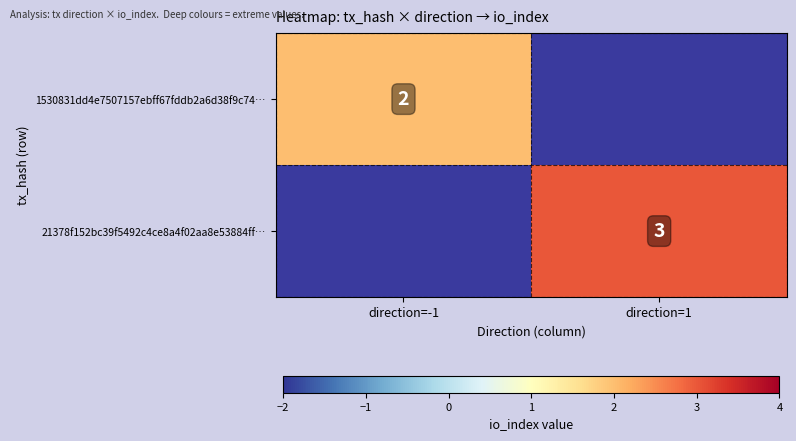

The value of 1530831dd4e7507157ebff67fddb2a6d38f9c74… at direction=-1 is 2. True or false?

True